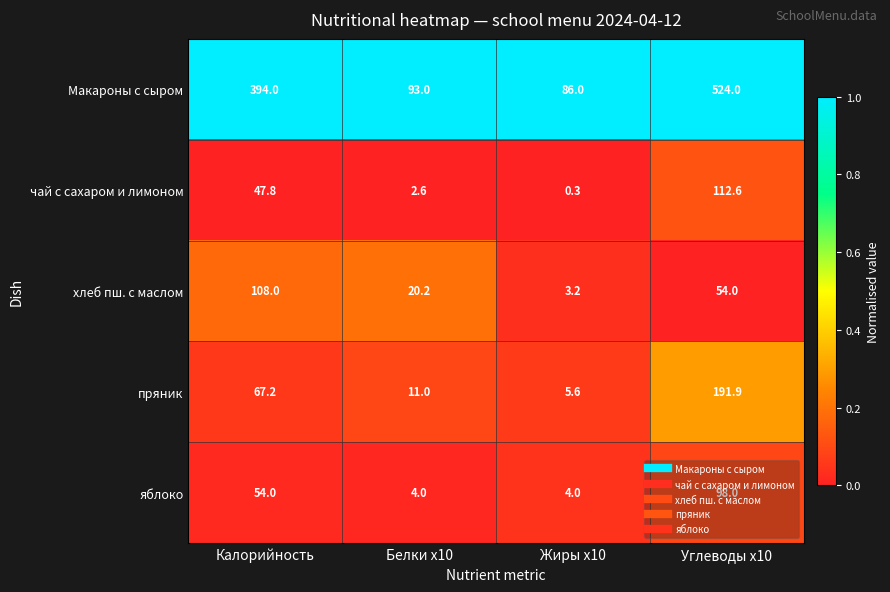

Which series has the largest total across all categories?

Макароны с сыром